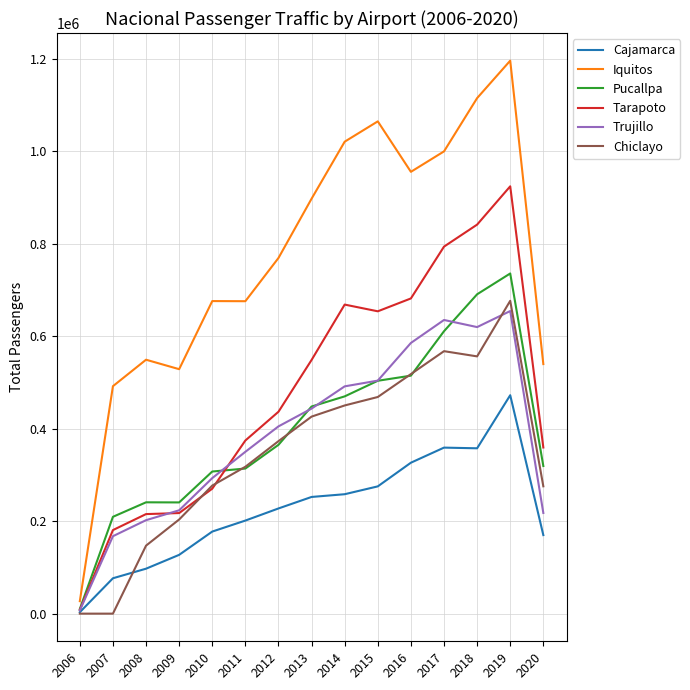

True or false: Iquitos and Tarapoto cross at least once.

False